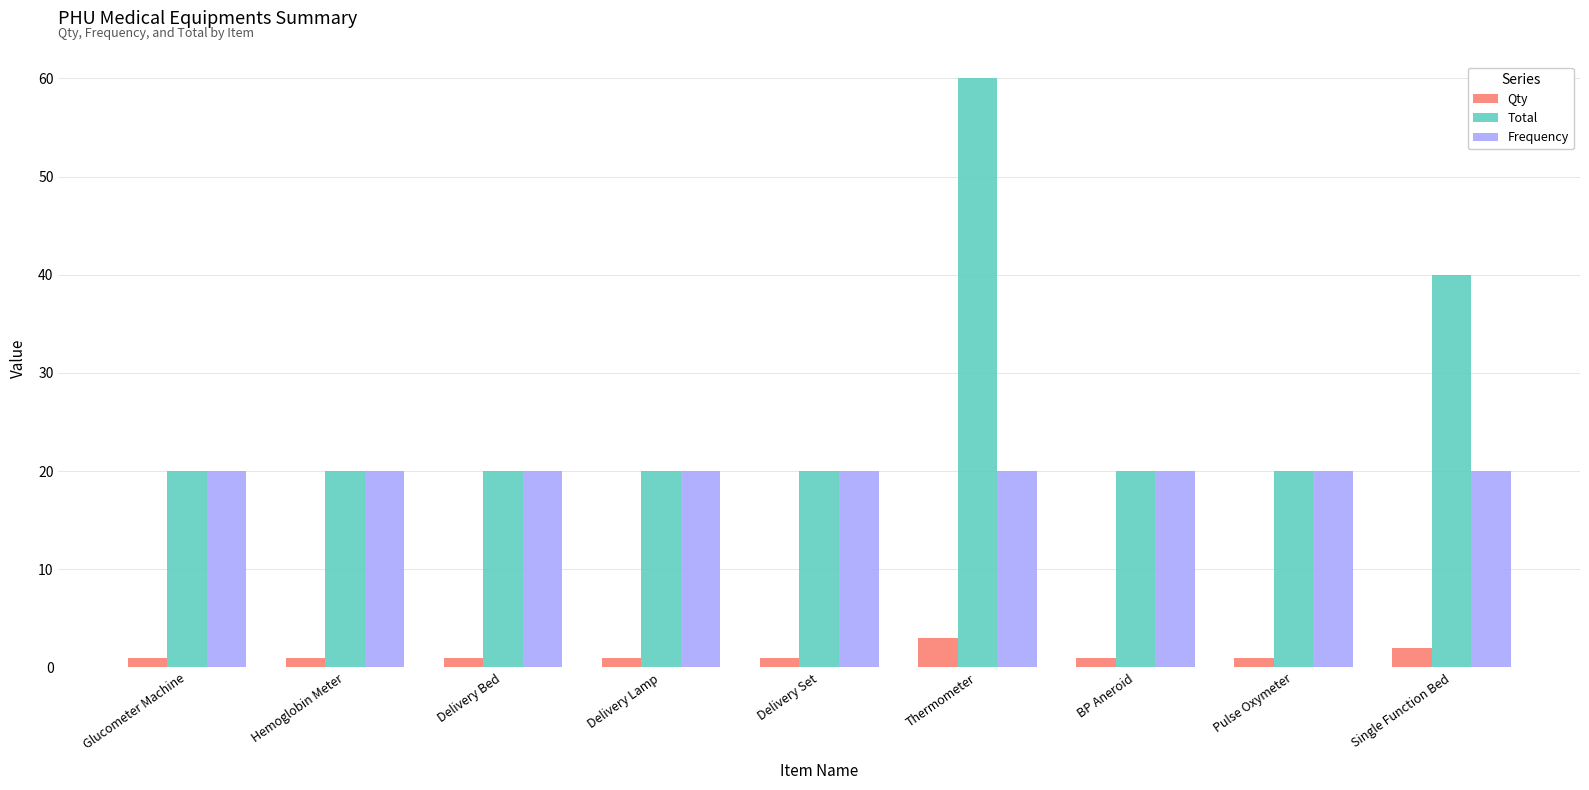

What is the smallest value displayed?

1